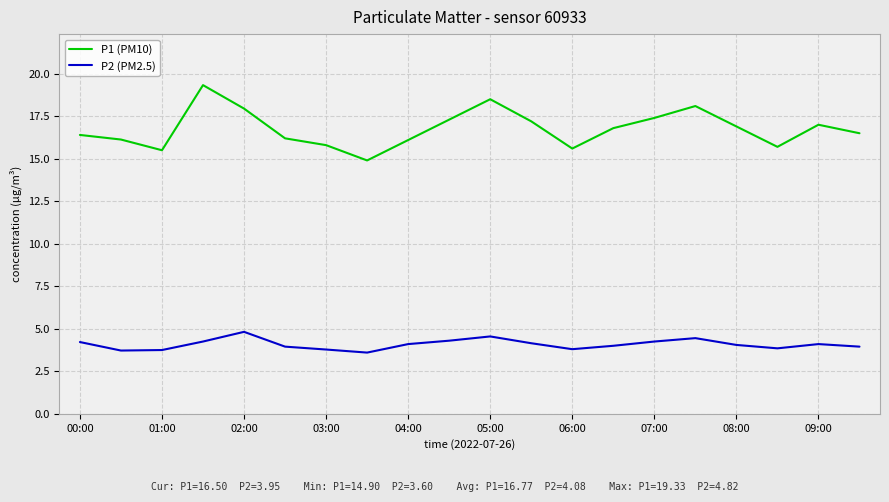

True or false: P2 (PM2.5) and P1 (PM10) cross at least once.

False